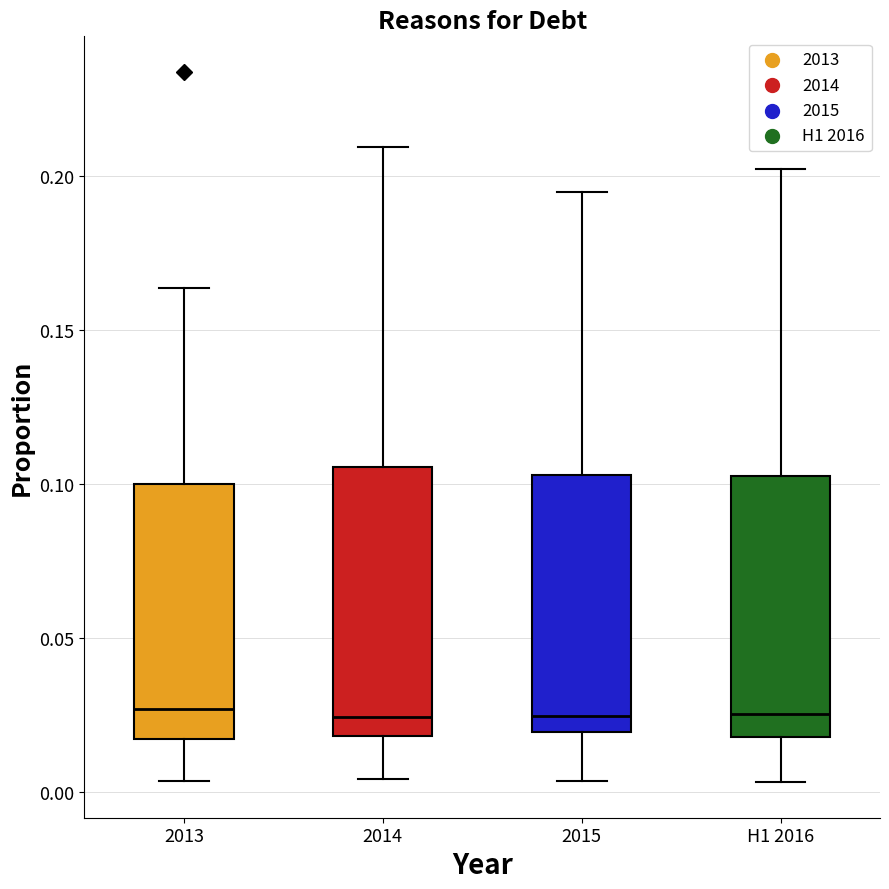

Where does the lower whisker of the box for 2014 end on the y-axis? The values are not printed on the chart, so give them approximately, as read against the axis.

0.005